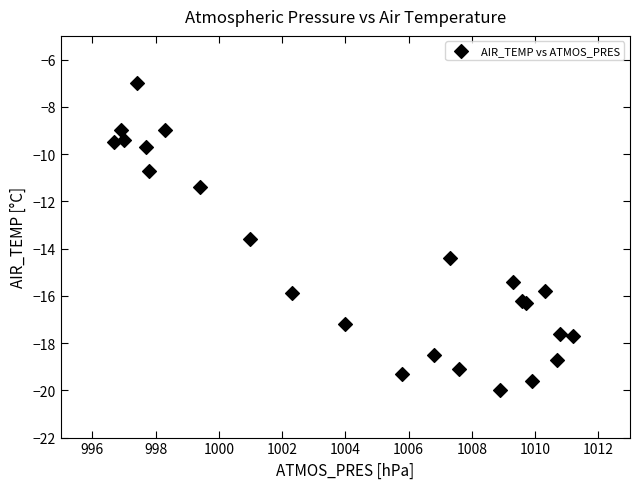

What Y value in the scatter plot is closest to -13?

-13.6